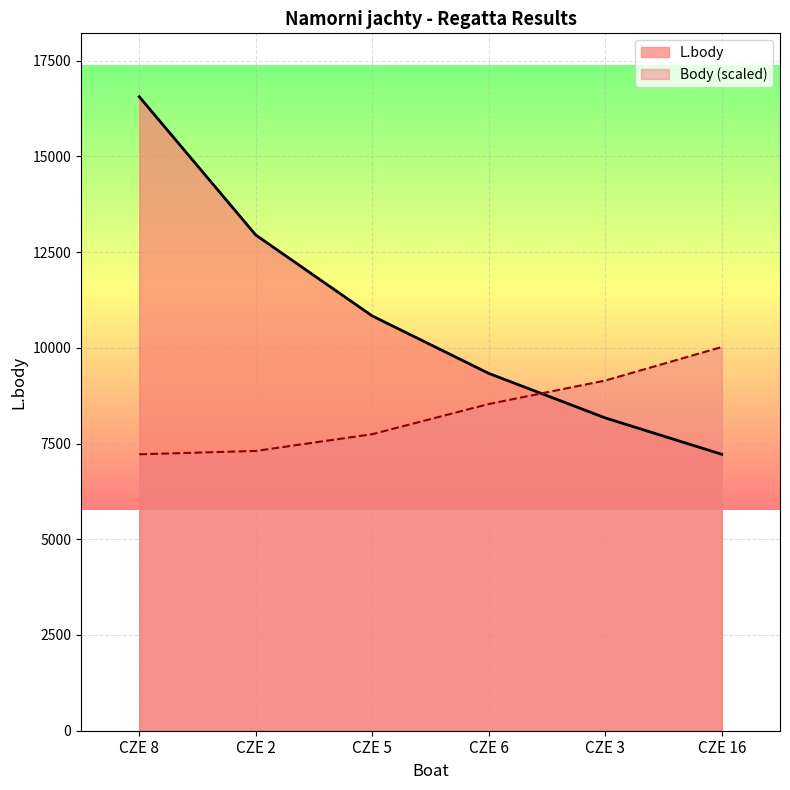

What are all the series names shown in the legend?

L.body, Body (scaled)